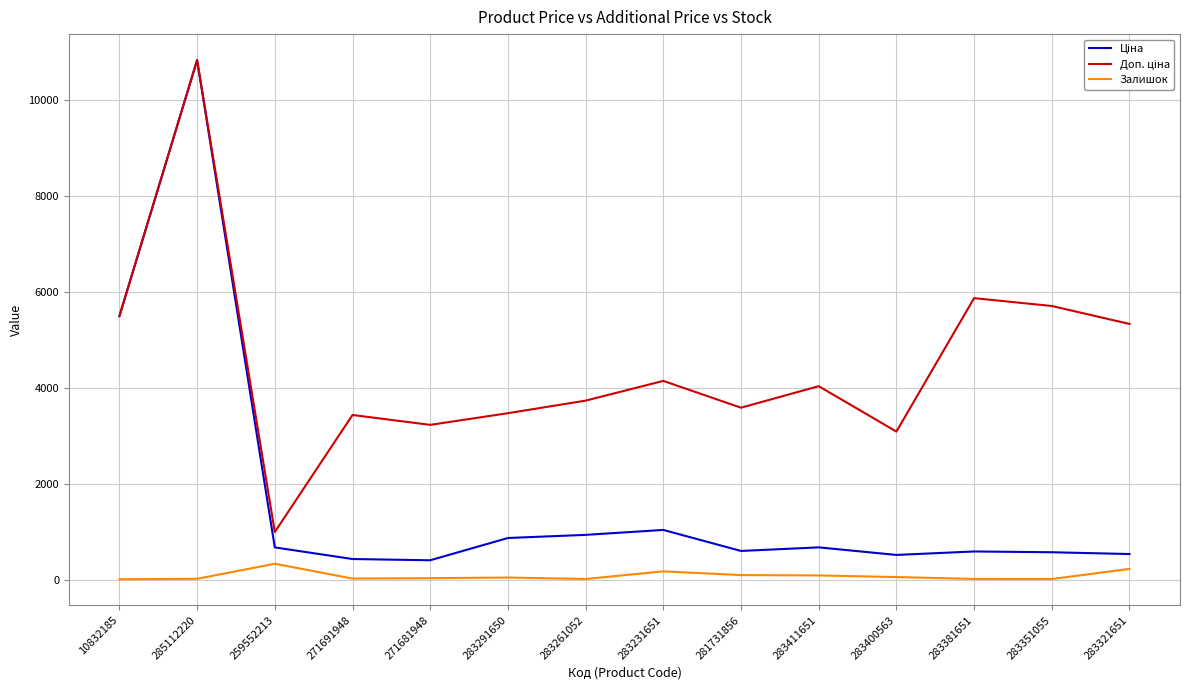

At which category is the sum across all series the highest?

285112220